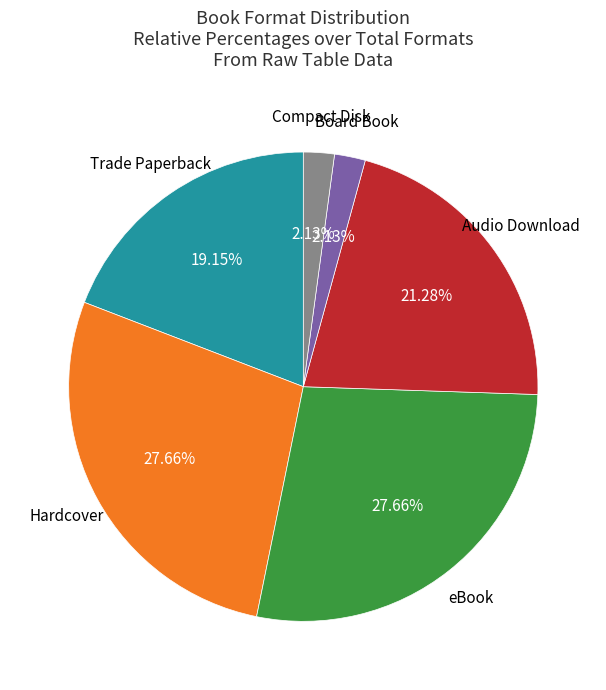

Is there any slice that represents more than half of the pie?

No